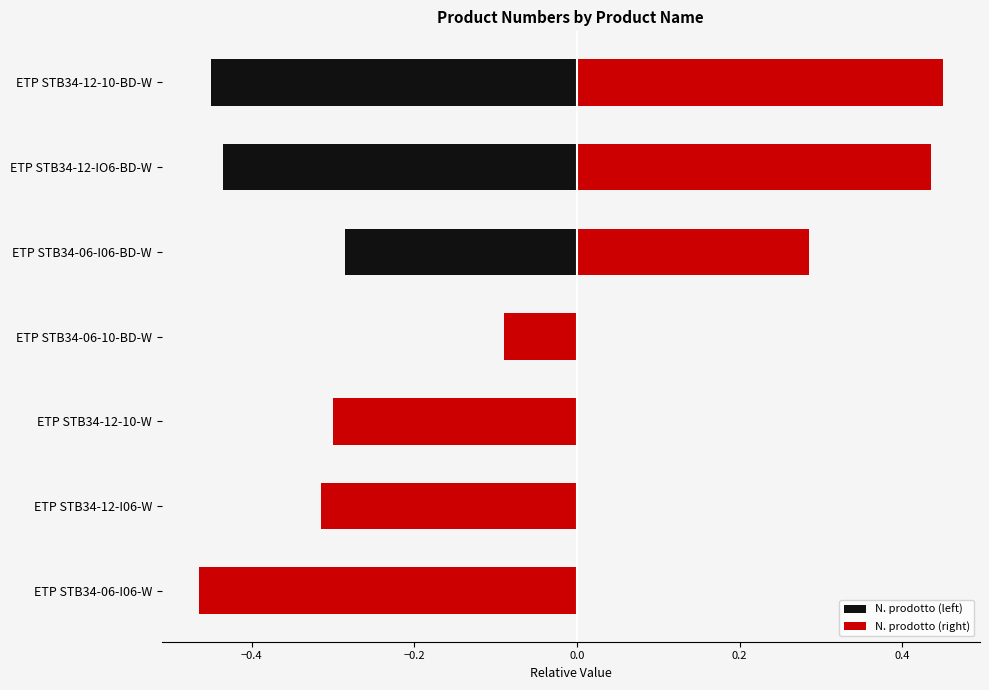

The value of N. prodotto (right) at ETP STB34-06-10-BD-W is -0.1. True or false?

True